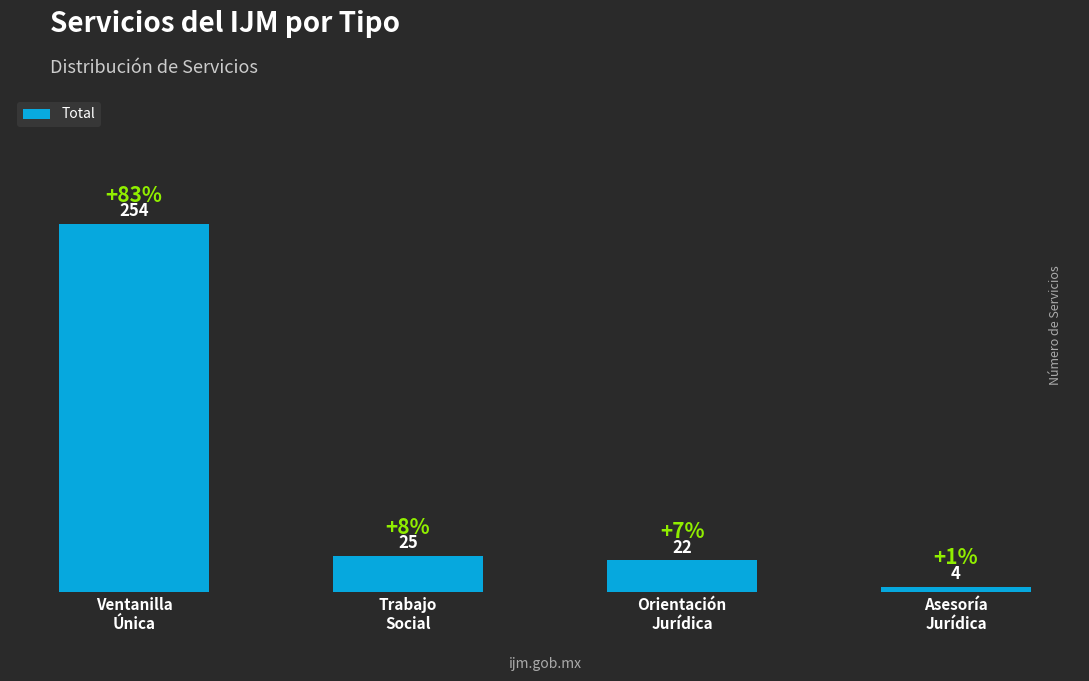

At which label does the data first exceed 25?

Ventanilla
Única